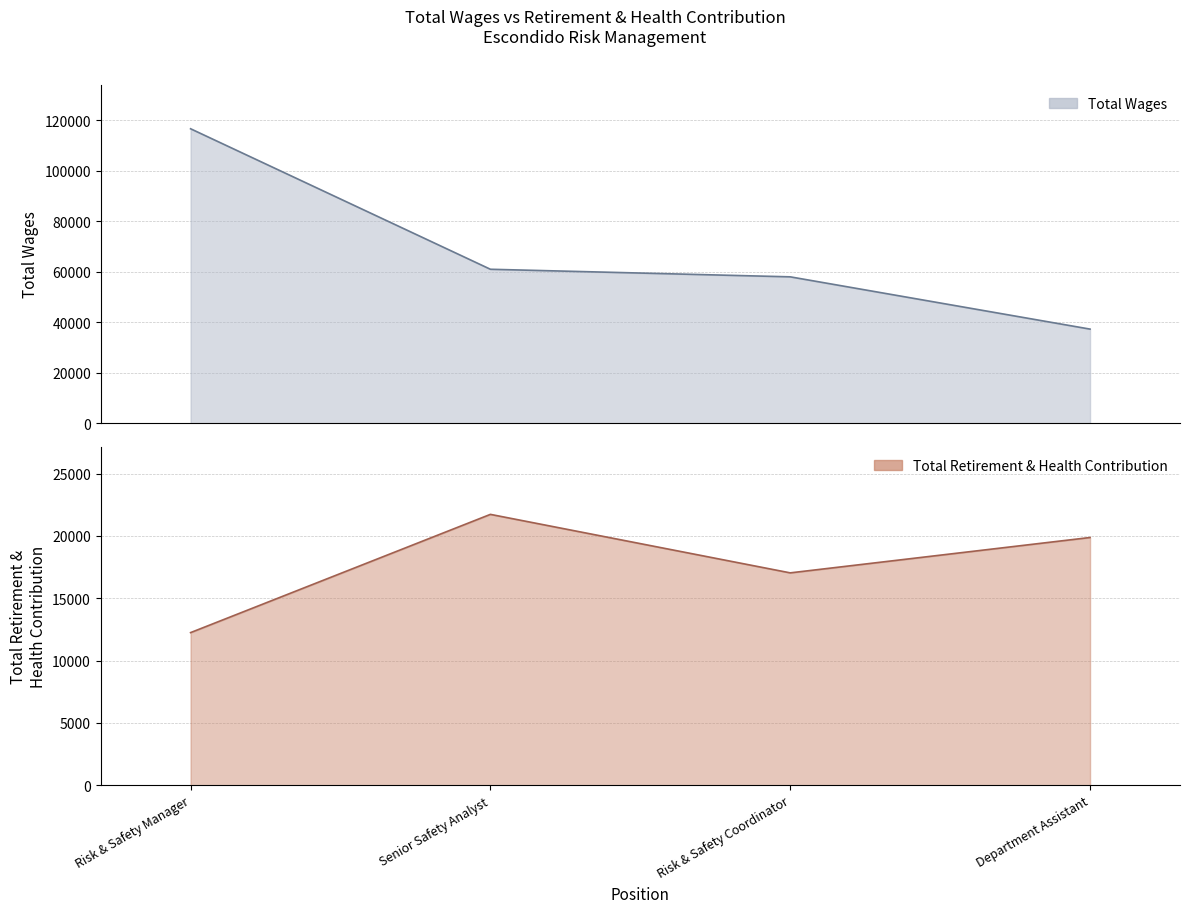

What is the total value across all series at Department Assistant?

57126